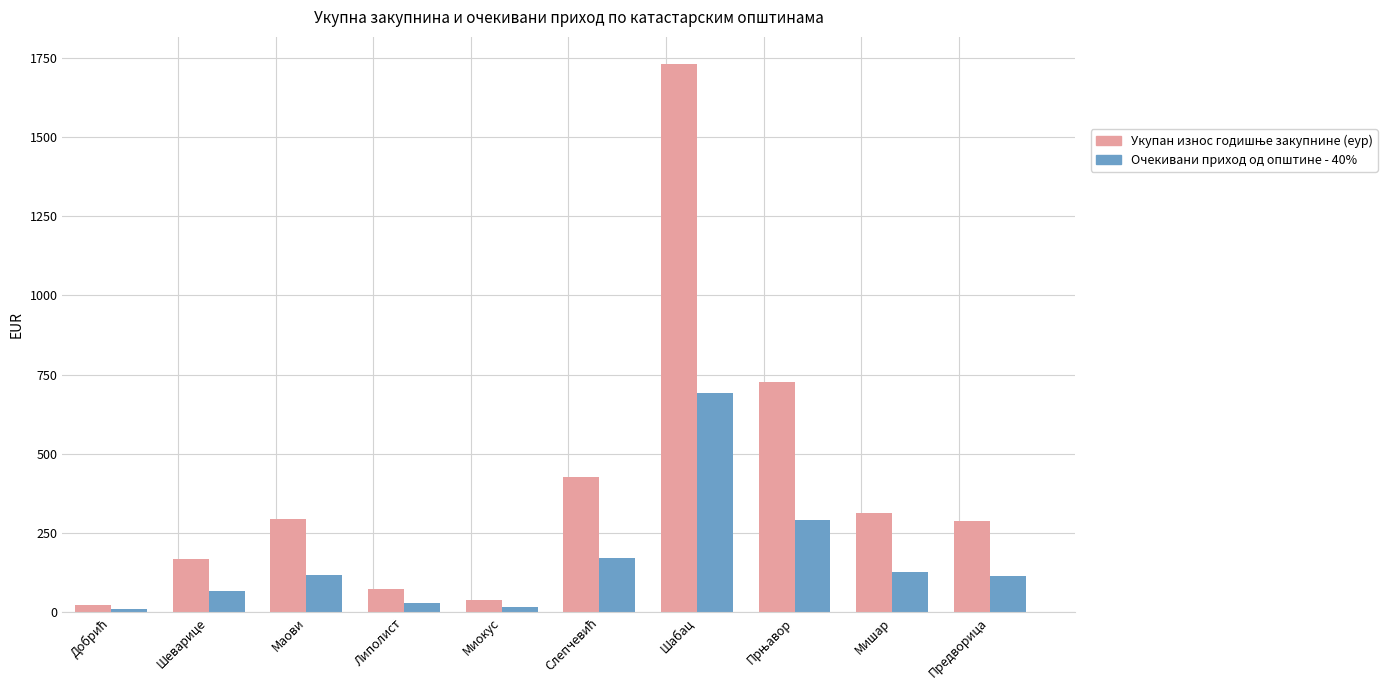

Which category has the highest value in the Очекивани приход од општине - 40% series?

Шабац